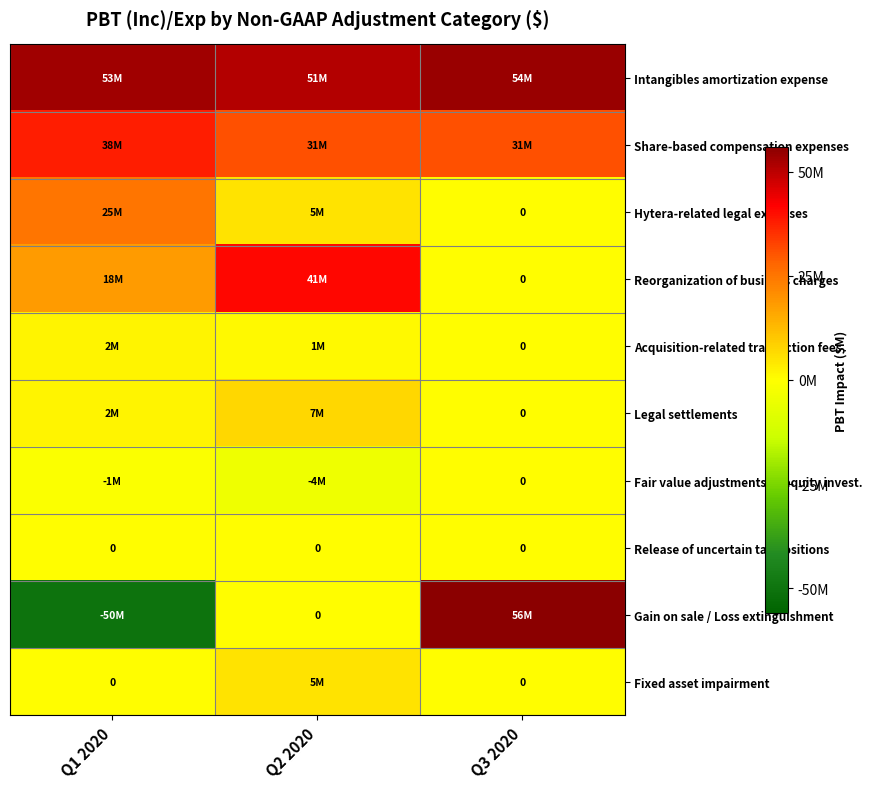

How many data points in Acquisition-related transaction fees are less than 1?

1